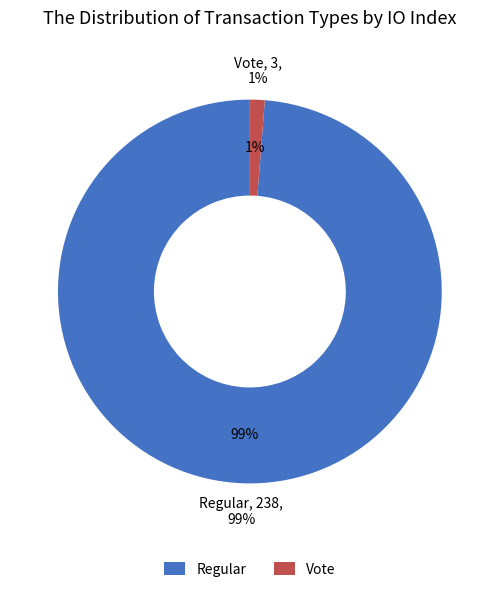

How many segments does this pie chart have?

2